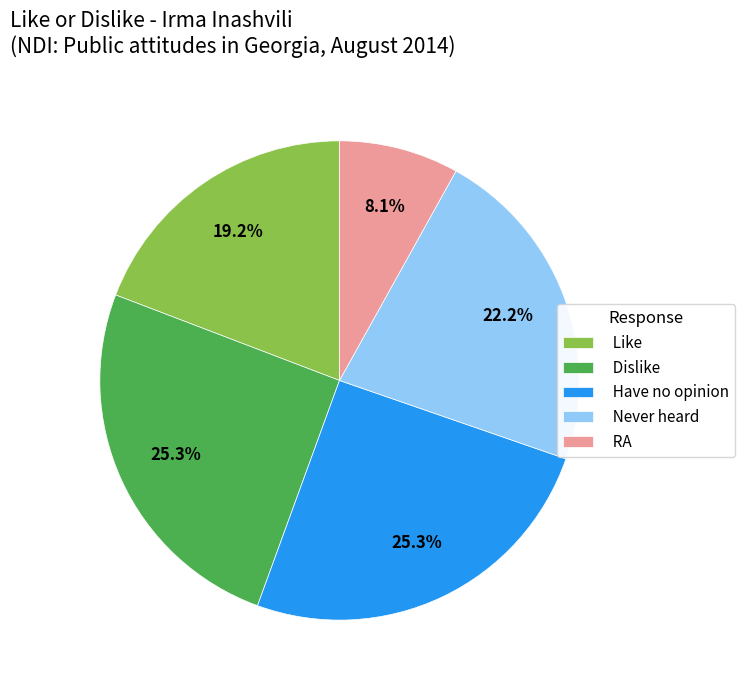

Which has a higher value, Like or RA?

Like